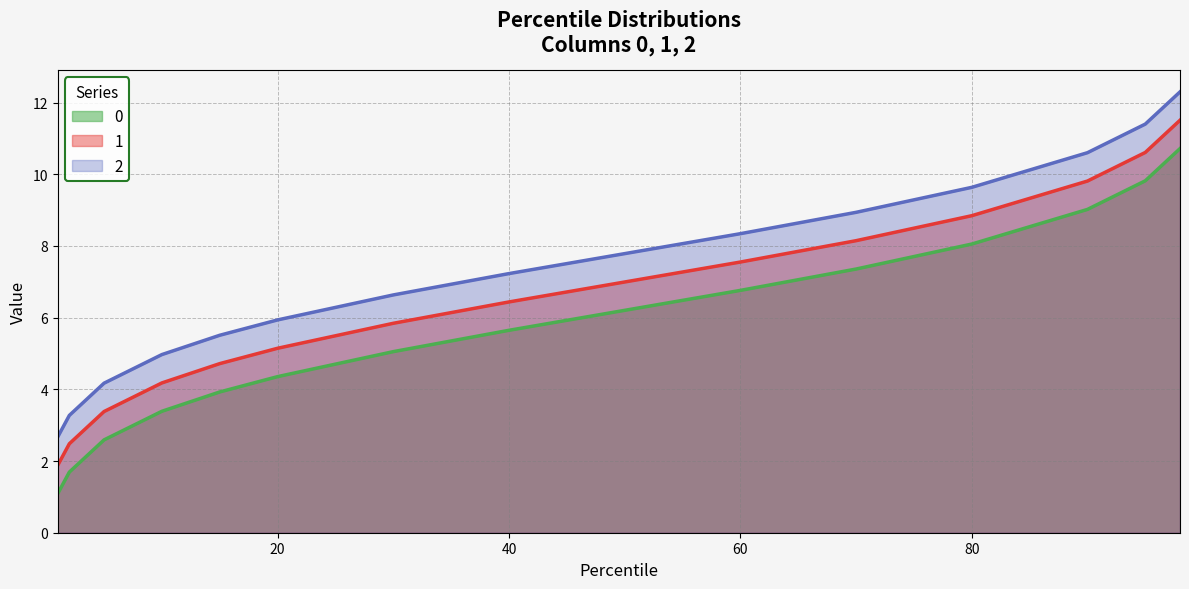

Is it true that 2 equals 2.3 at 5?

False